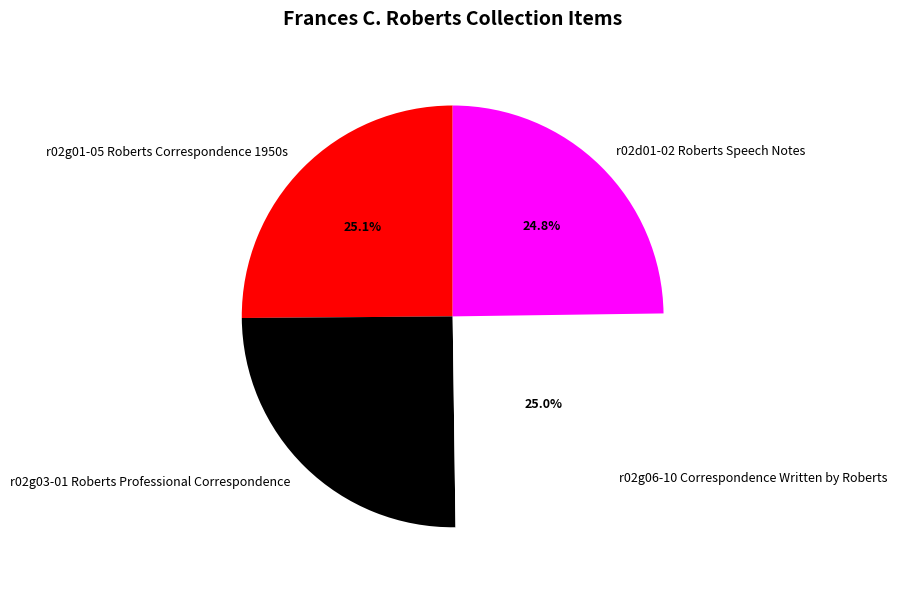

What is the total percentage of r02g06-10 Correspondence Written by Roberts and r02g01-05 Roberts Correspondence 1950s?

50.1%